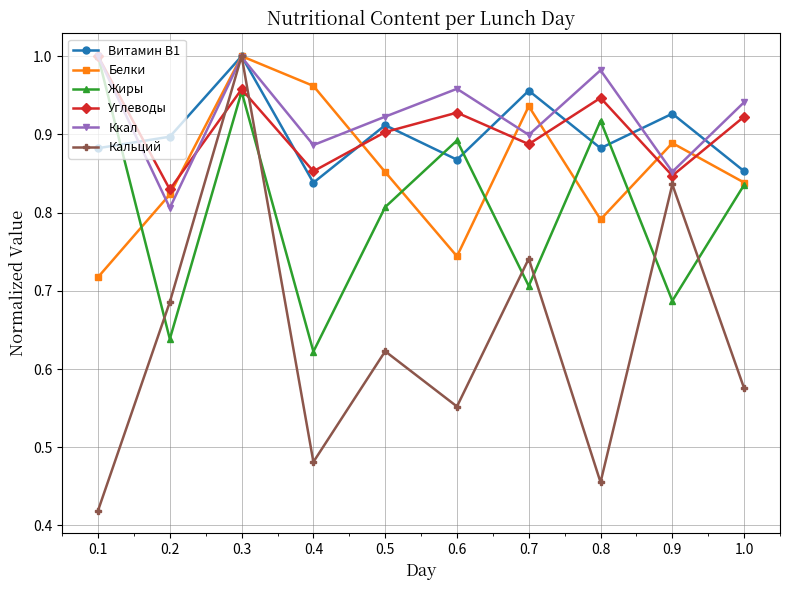

Which category has the highest value in the Кальций series?

0.3